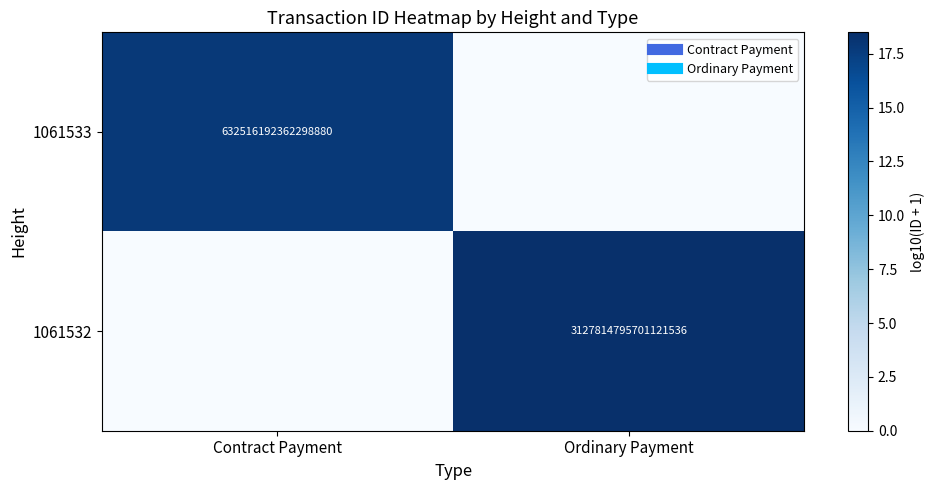

Between Ordinary Payment and Contract Payment, which is larger?

Contract Payment